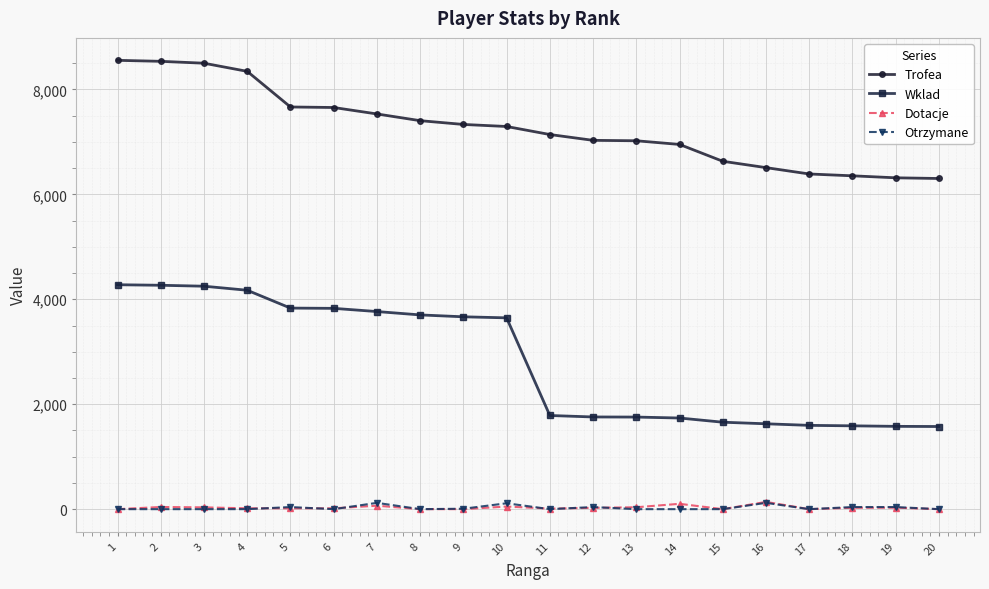

How many distinct data groups are displayed?

4